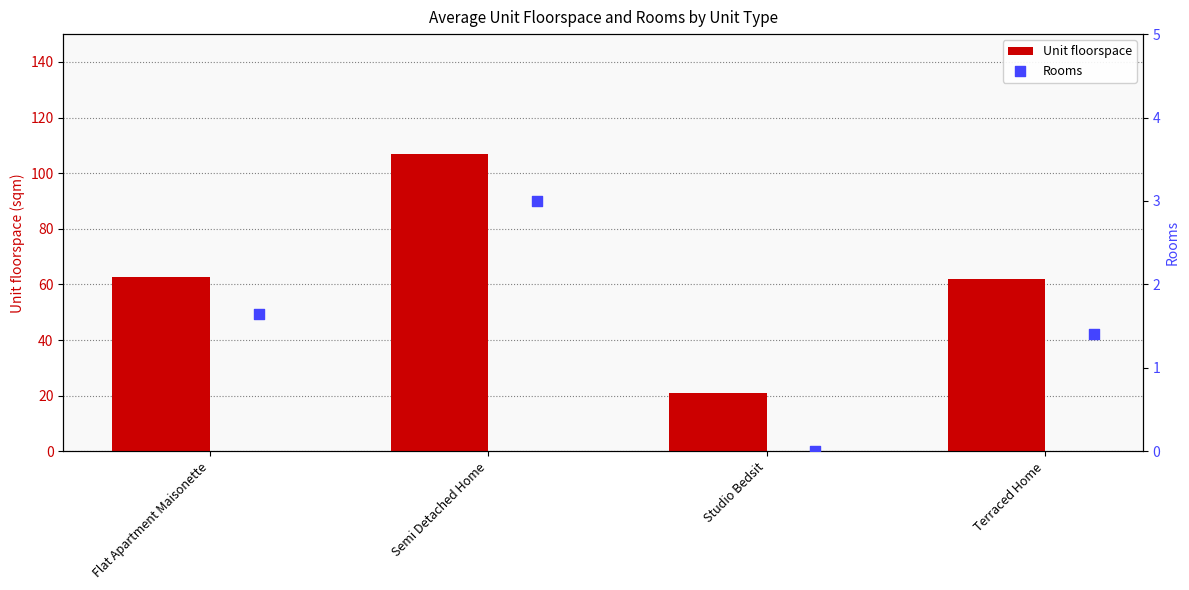

Which series has the largest total across all categories?

Unit floorspace